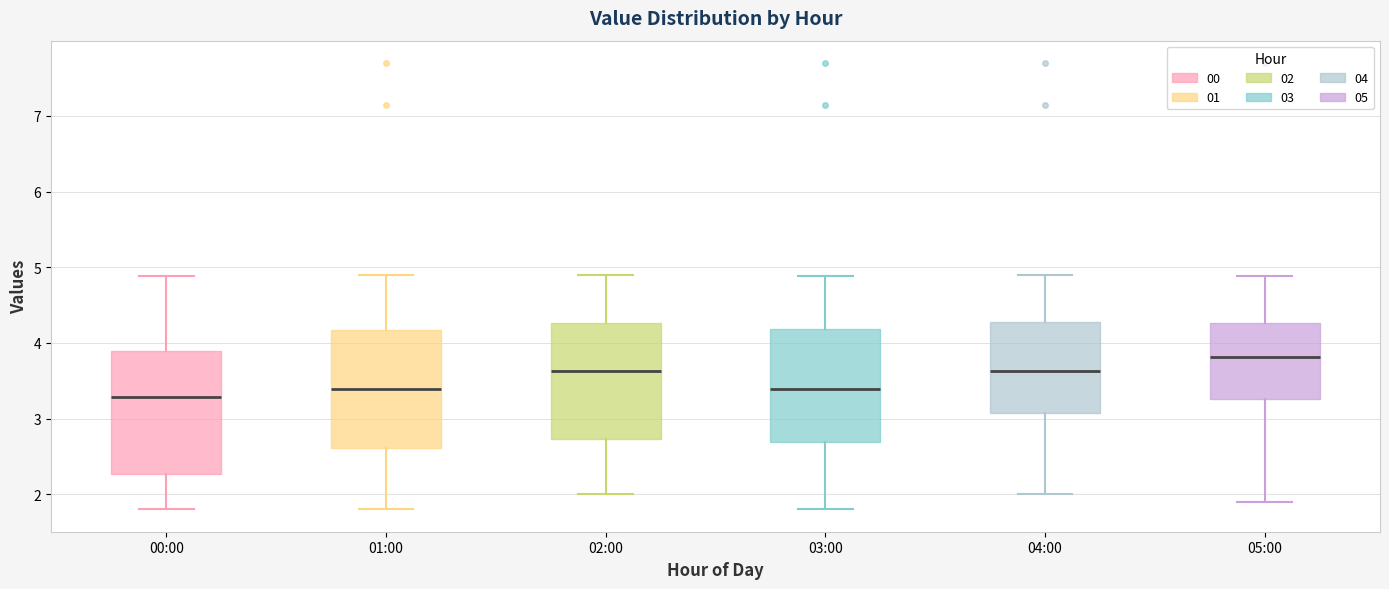

Reading left to right, read every box against the y-axis: the position of its median line, the range the box covers, and the ends of its whiskers. The values are not printed on the chart, so give them approximately, as read against the axis.

00:00: median 3.3, box 2.3 to 3.9, whiskers 1.8 to 4.9
01:00: median 3.4, box 2.6 to 4.2, whiskers 1.8 to 4.9
02:00: median 3.6, box 2.7 to 4.3, whiskers 2.0 to 4.9
03:00: median 3.4, box 2.7 to 4.2, whiskers 1.8 to 4.9
04:00: median 3.6, box 3.1 to 4.3, whiskers 2.0 to 4.9
05:00: median 3.8, box 3.3 to 4.3, whiskers 1.9 to 4.9